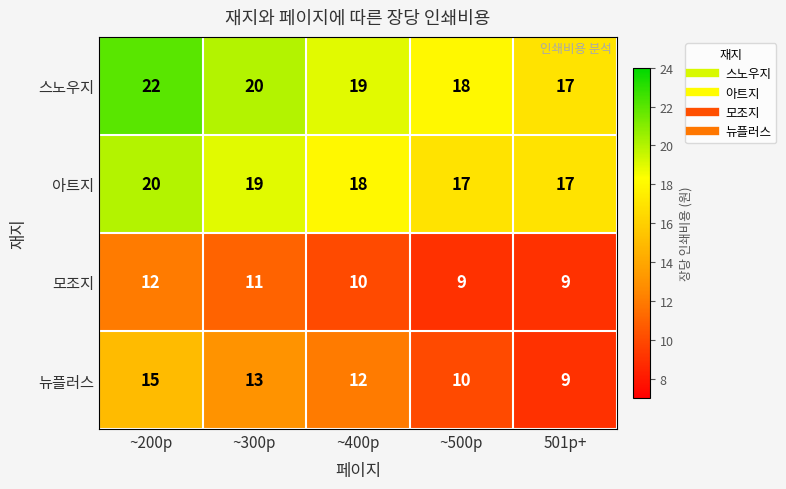

At which label does 뉴플러스 first exceed 12?

~200p